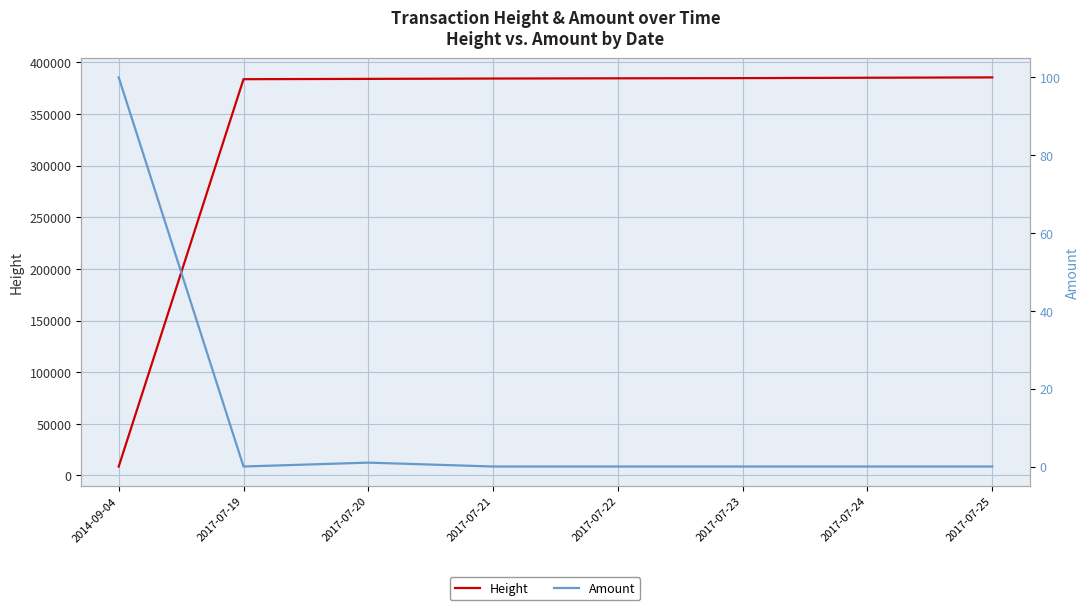

True or false: Amount has more than 1 interior local peaks.

False